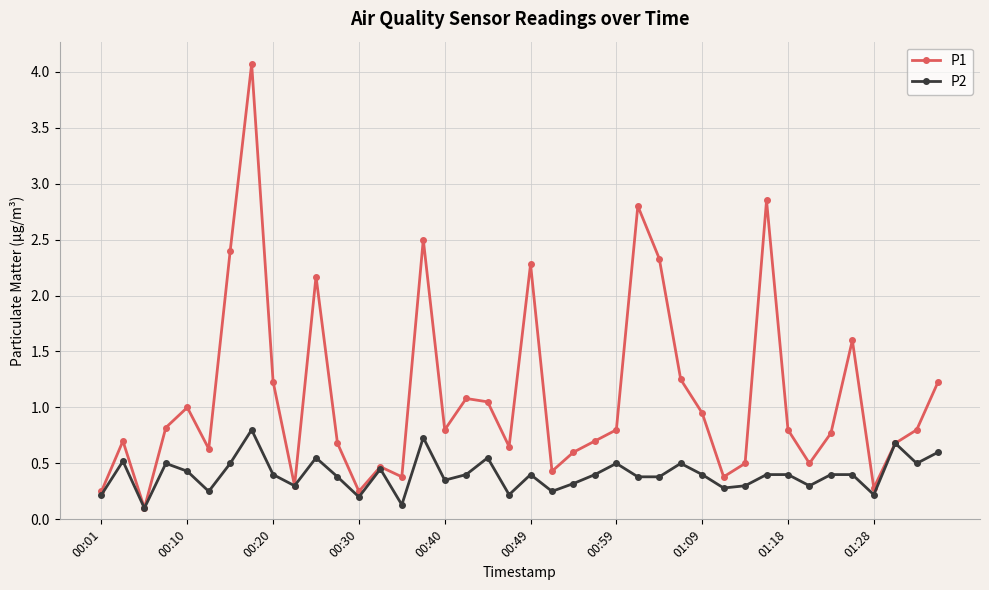

Is this an area chart (filled region under the line)?

No